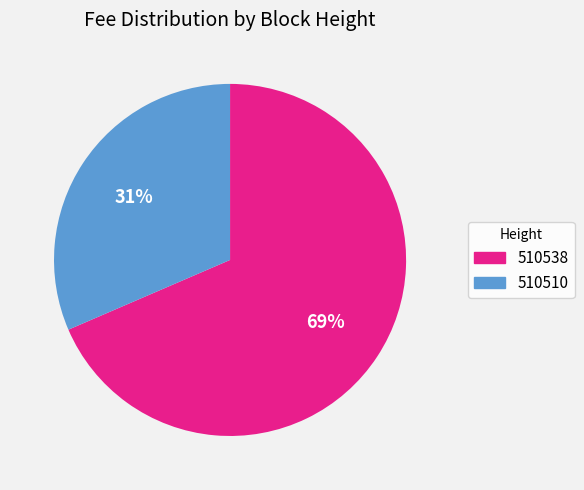

Which has a higher value, 510510 or 510538?

510538